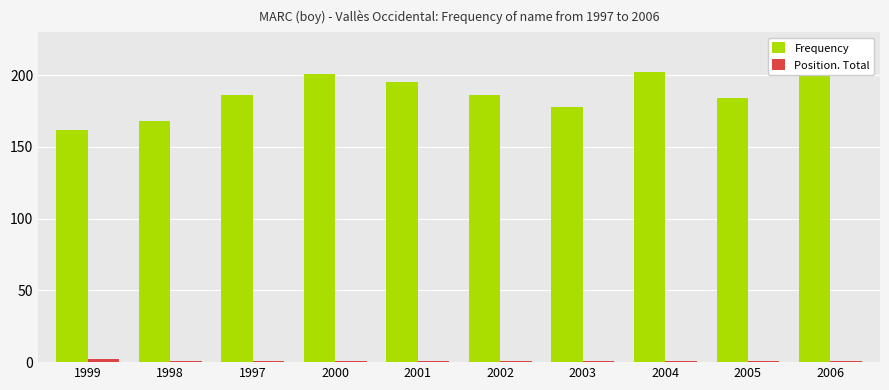

What is the difference between the maximum and minimum values in the Position. Total series?

1